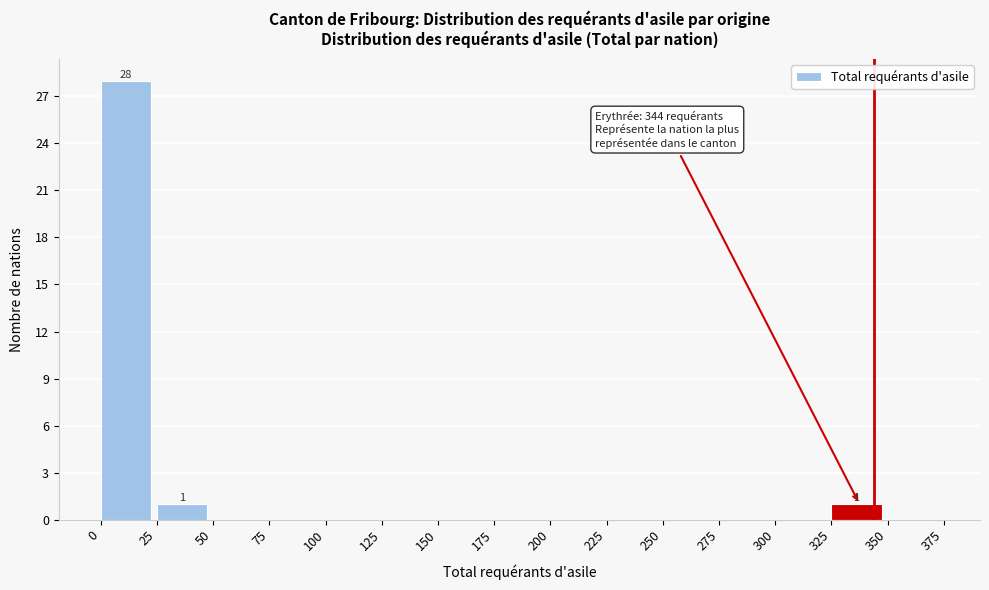

Which range on the x-axis has the tallest bar?

0 to 25